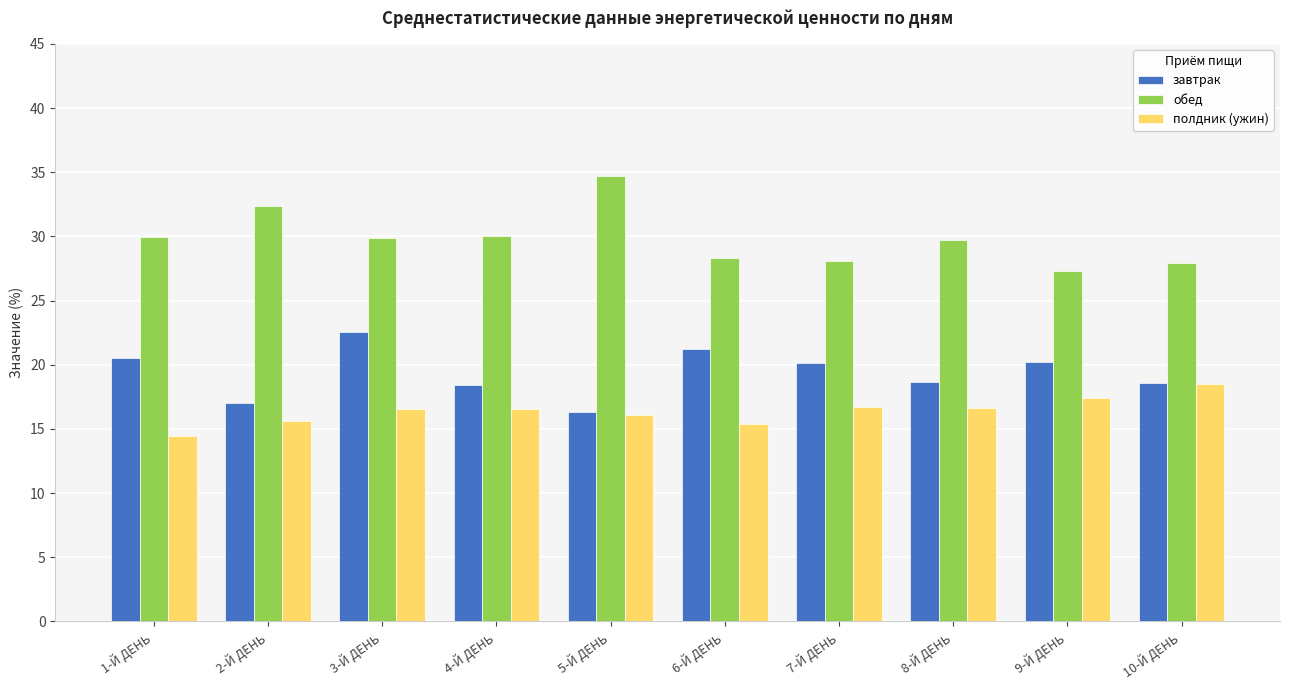

List the series in order of their overall mean, highest first.

обед, завтрак, полдник (ужин)